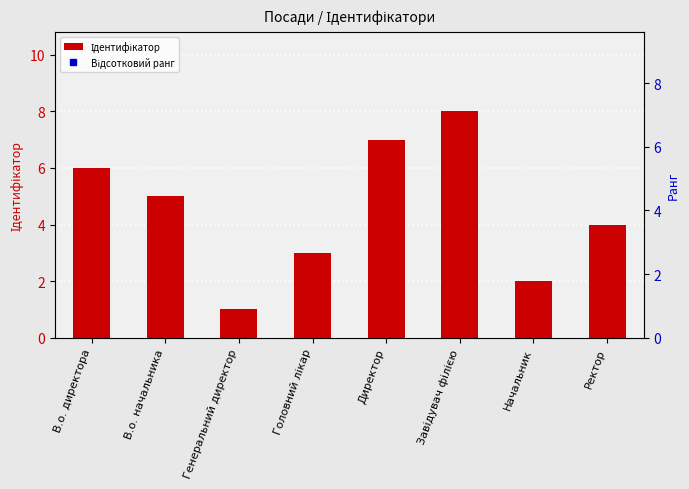

What is the spread (max minus min) of values at Генеральний директор?

11